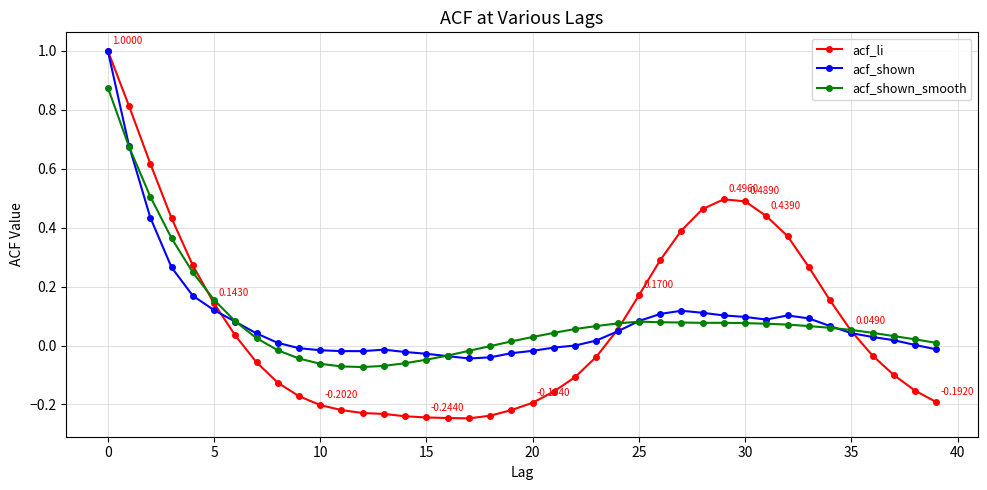

True or false: acf_shown has more than 0 points higher than both neighbors.

True